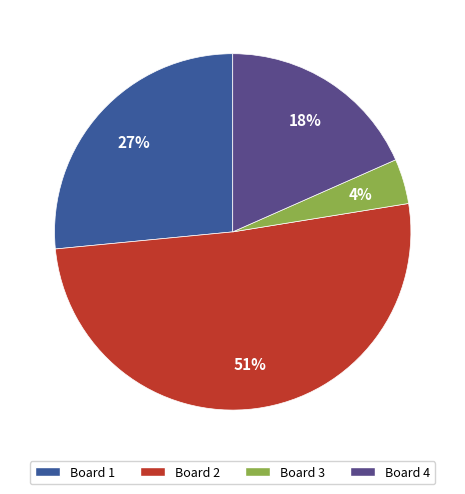

How many segments does this pie chart have?

4